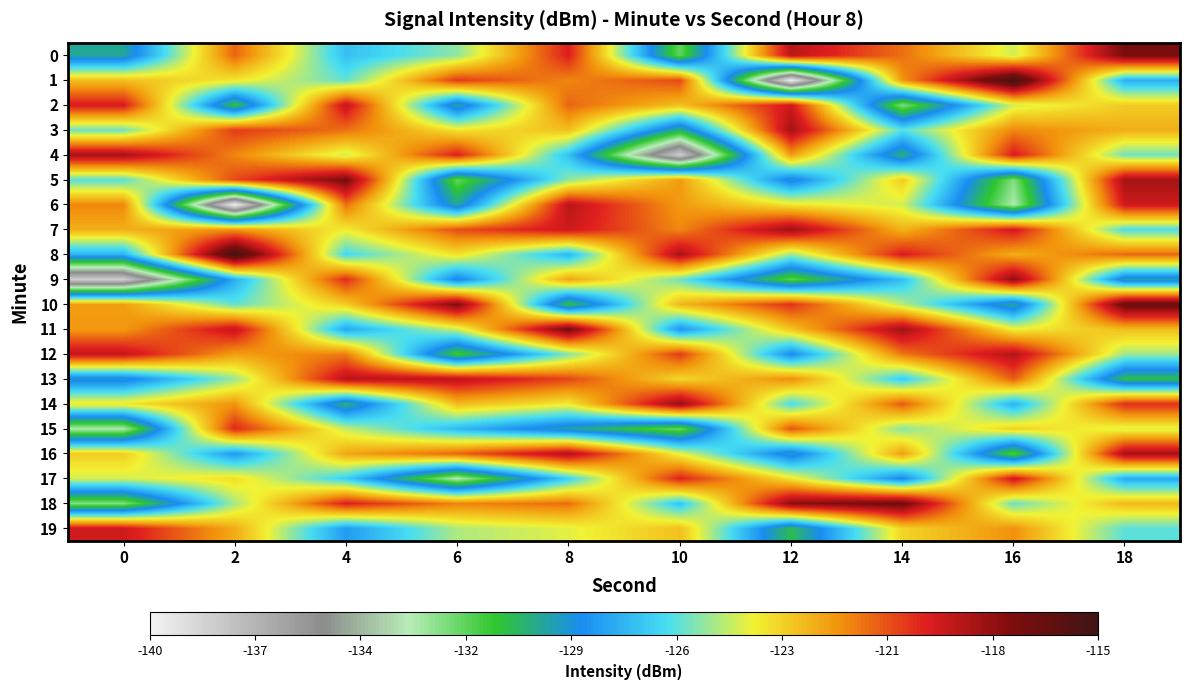

What is the smallest value displayed?

-139.9